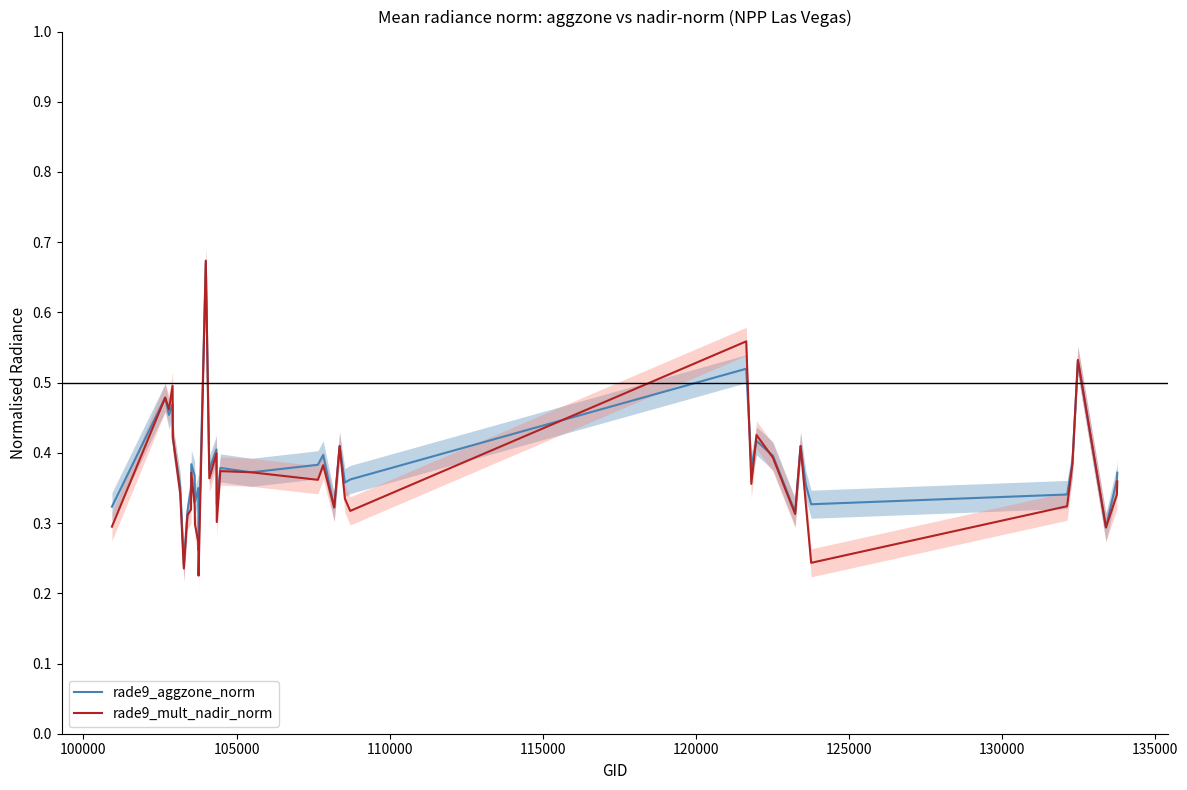

True or false: rade9_aggzone_norm and rade9_mult_nadir_norm cross at least once.

True